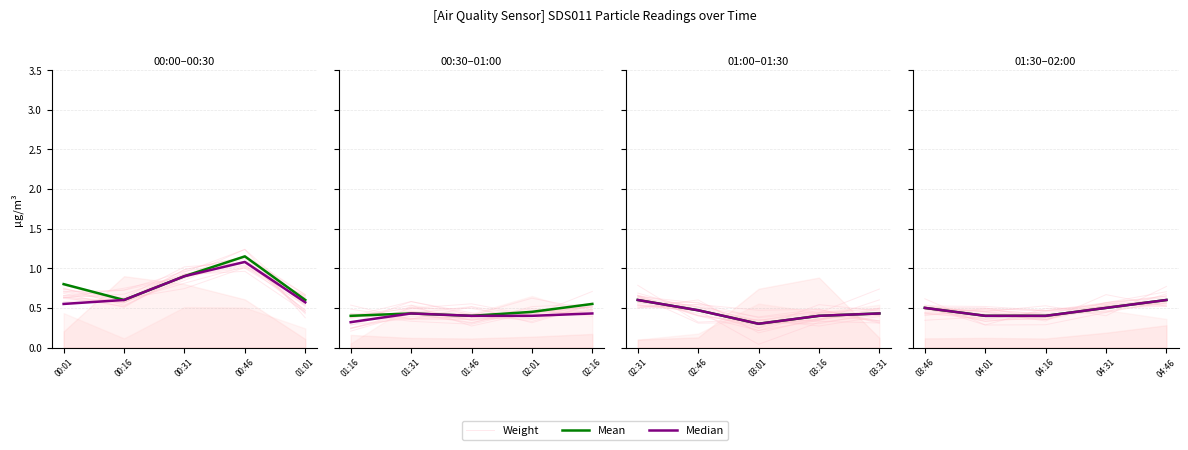

What is the sum of the Mean values at 00:31 and 00:01?

1.7